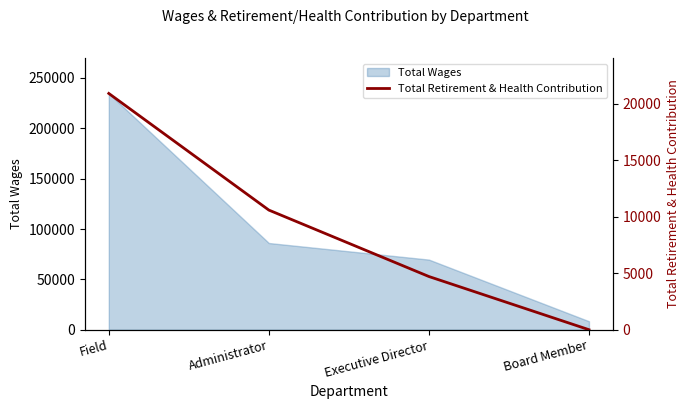

List the labels in order of value, smallest first.

Board Member, Executive Director, Administrator, Field